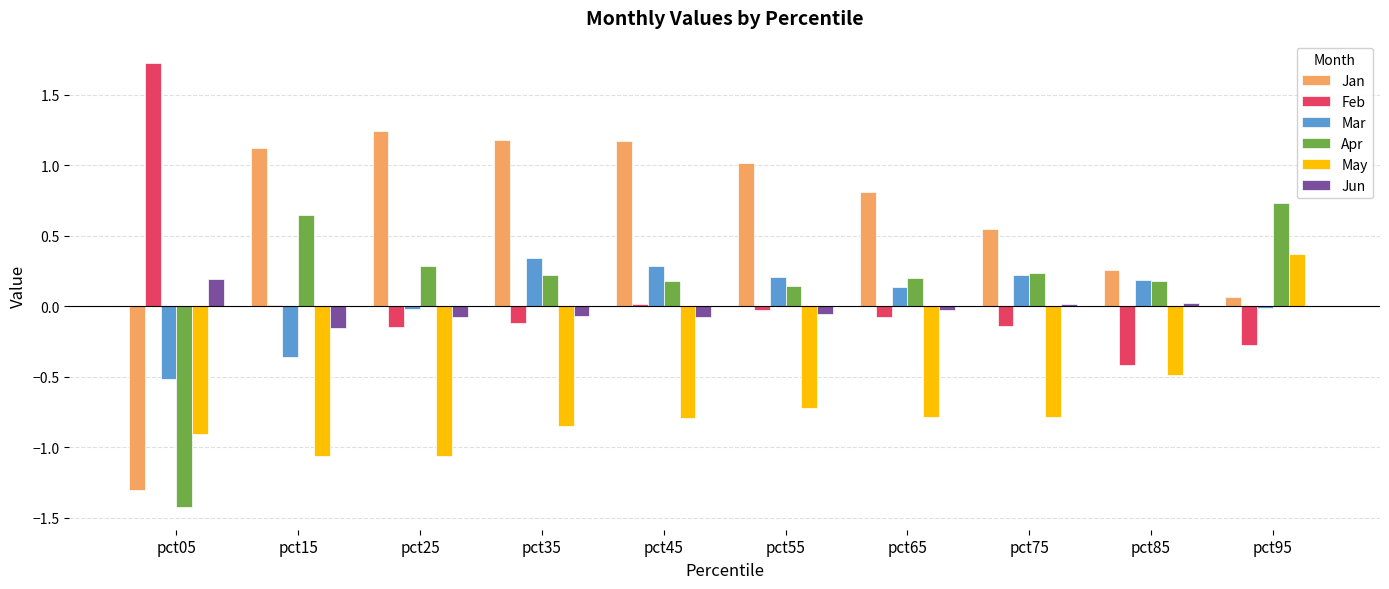

Count the number of categories in the chart.

10